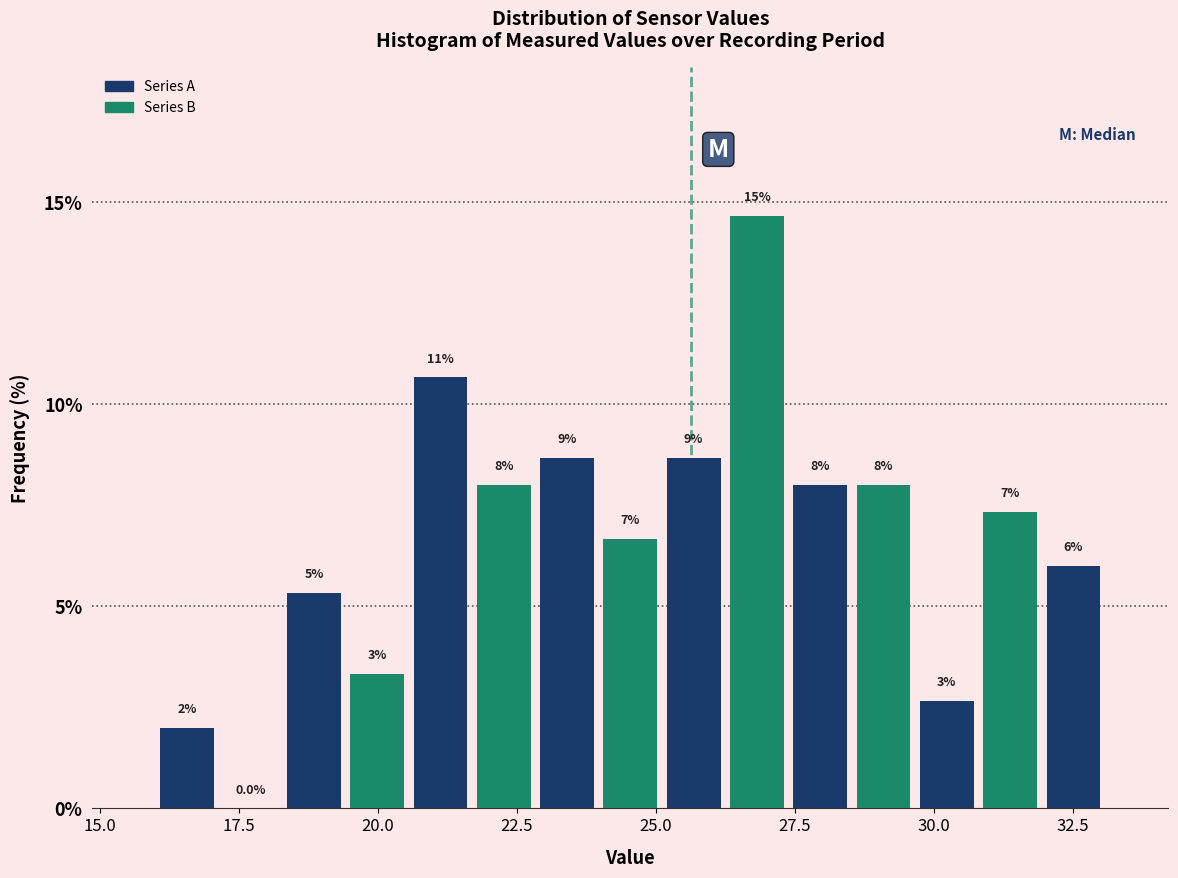

Around what value on the x-axis is the tallest bar? Give the approximate position of its centre, as read against the axis.

27.0